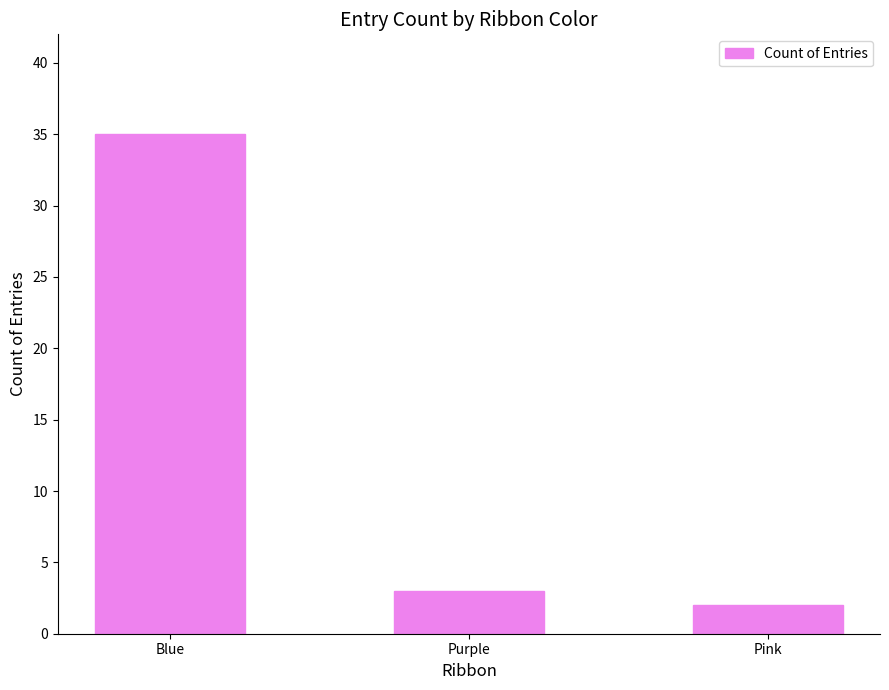

Which label corresponds to the smallest value in the chart?

Pink